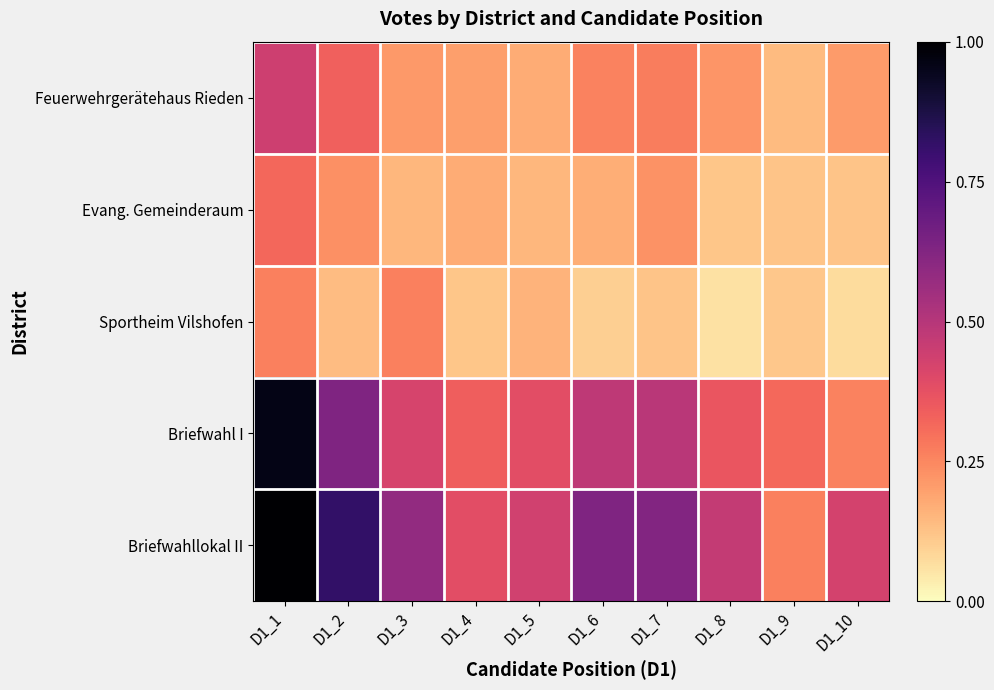

Reading left to right, extract all data points from this chart.

Feuerwehrgerätehaus Rieden: D1_1=0.4	D1_2=0.3	D1_3=0.2	D1_4=0.2	D1_5=0.2	D1_6=0.3	D1_7=0.3	D1_8=0.2	D1_9=0.1	D1_10=0.2
Evang. Gemeinderaum: D1_1=0.3	D1_2=0.2	D1_3=0.1	D1_4=0.2	D1_5=0.2	D1_6=0.2	D1_7=0.2	D1_8=0.1	D1_9=0.1	D1_10=0.1
Sportheim Vilshofen: D1_1=0.3	D1_2=0.1	D1_3=0.3	D1_4=0.1	D1_5=0.2	D1_6=0.1	D1_7=0.1	D1_8=0.1	D1_9=0.1	D1_10=0.1
Briefwahl I: D1_1=1.0	D1_2=0.6	D1_3=0.4	D1_4=0.3	D1_5=0.4	D1_6=0.5	D1_7=0.5	D1_8=0.4	D1_9=0.3	D1_10=0.3
Briefwahllokal II: D1_1=1.0	D1_2=0.8	D1_3=0.6	D1_4=0.4	D1_5=0.4	D1_6=0.6	D1_7=0.6	D1_8=0.5	D1_9=0.3	D1_10=0.4